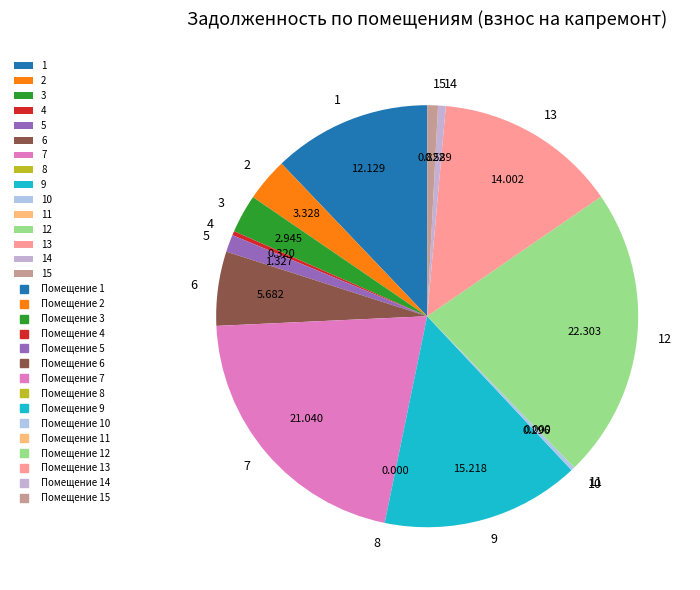

Approximately how many times larger is the value at 7 compared to 6?

3.7